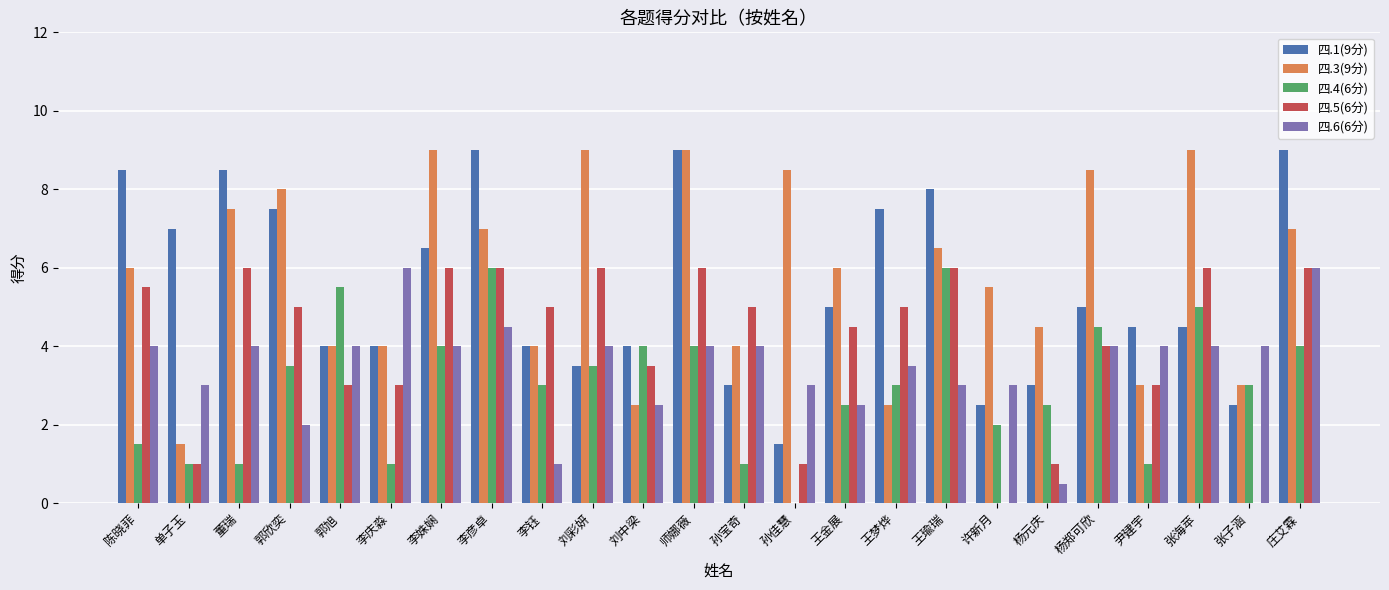

Which series changed the most between 陈晓菲 and 李钰?

四.1(9分)